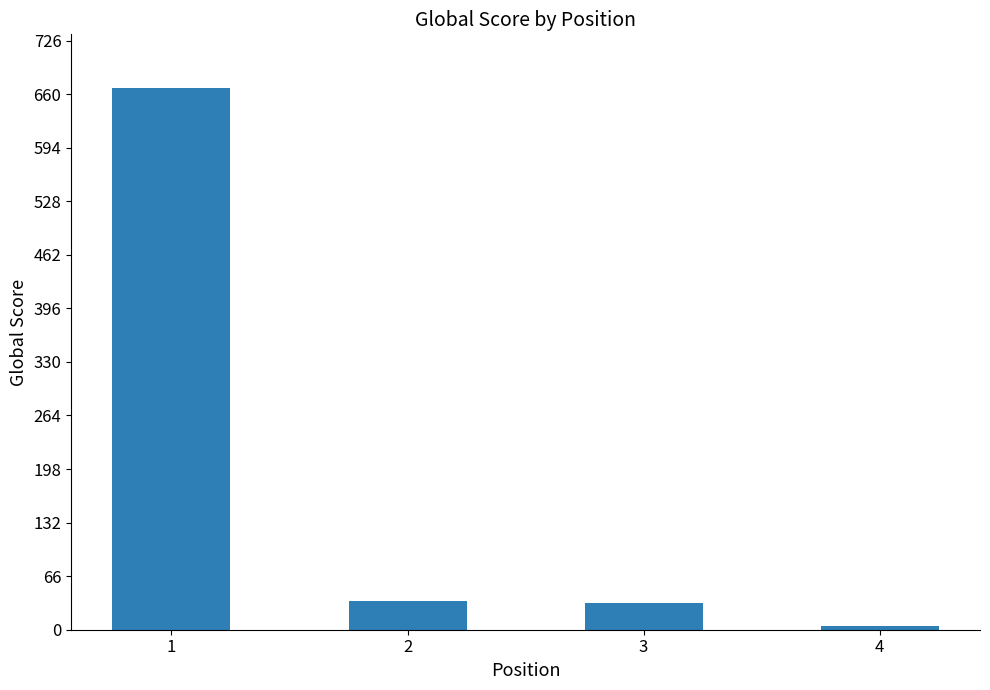

What is the value of the 4th bar from the left?

5